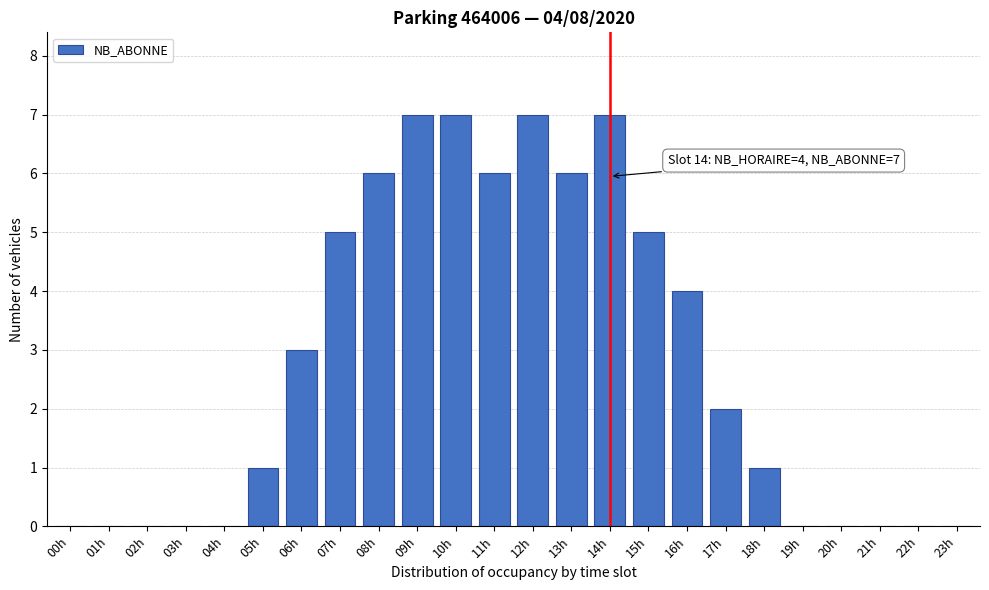

Reading left to right, what are all the values shown in this chart?

00h=0	01h=0	02h=0	03h=0	04h=0	05h=1	06h=3	07h=5	08h=6	09h=7	10h=7	11h=6	12h=7	13h=6	14h=7	15h=5	16h=4	17h=2	18h=1	19h=0	20h=0	21h=0	22h=0	23h=0